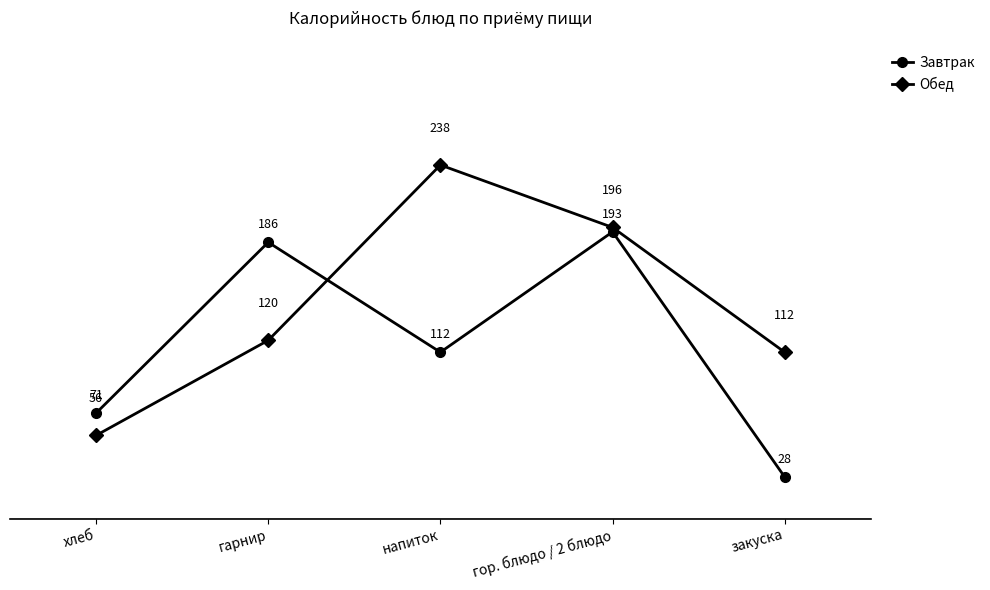

Where is Завтрак nearest to the value 110?

напиток